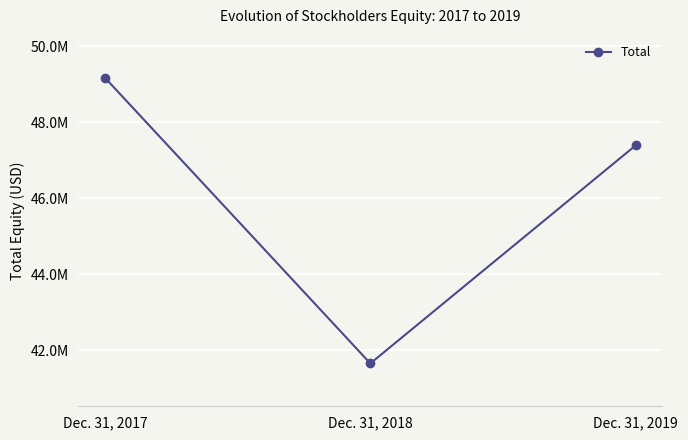

Between Dec. 31, 2018 and Dec. 31, 2019, which is larger?

Dec. 31, 2019